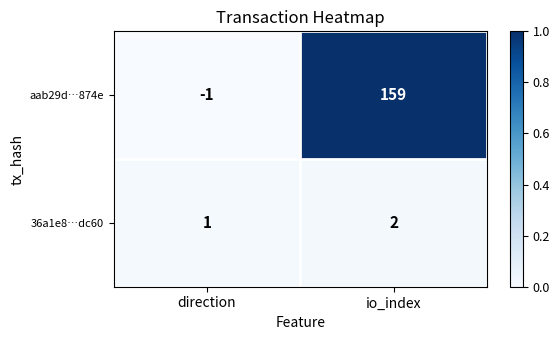

Reading left to right, list all the values displayed in this chart.

aab29d…874e: -1	159
36a1e8…dc60: 1	2